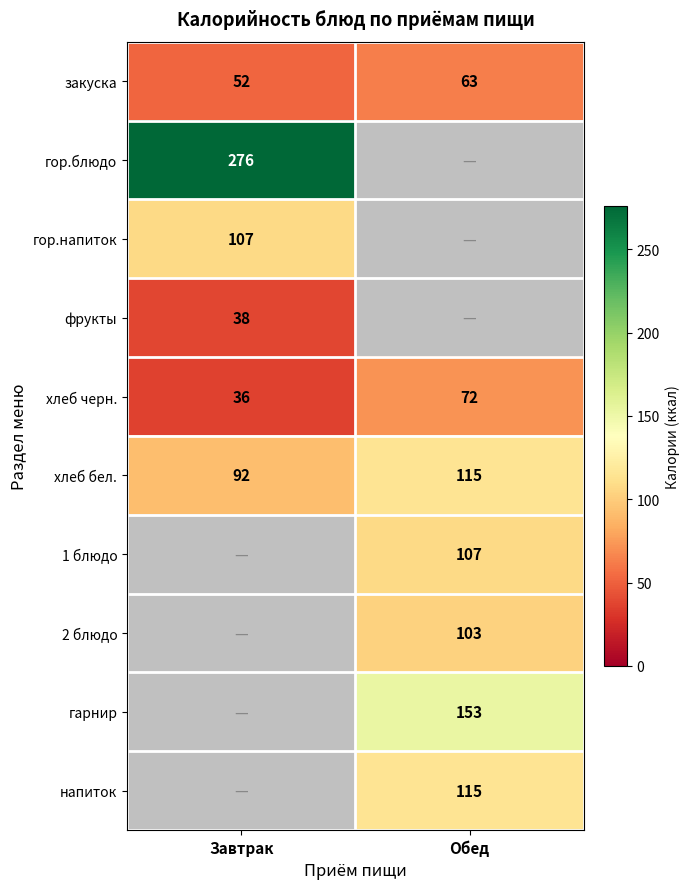

Rank the categories by закуска value from lowest to highest.

Завтрак, Обед